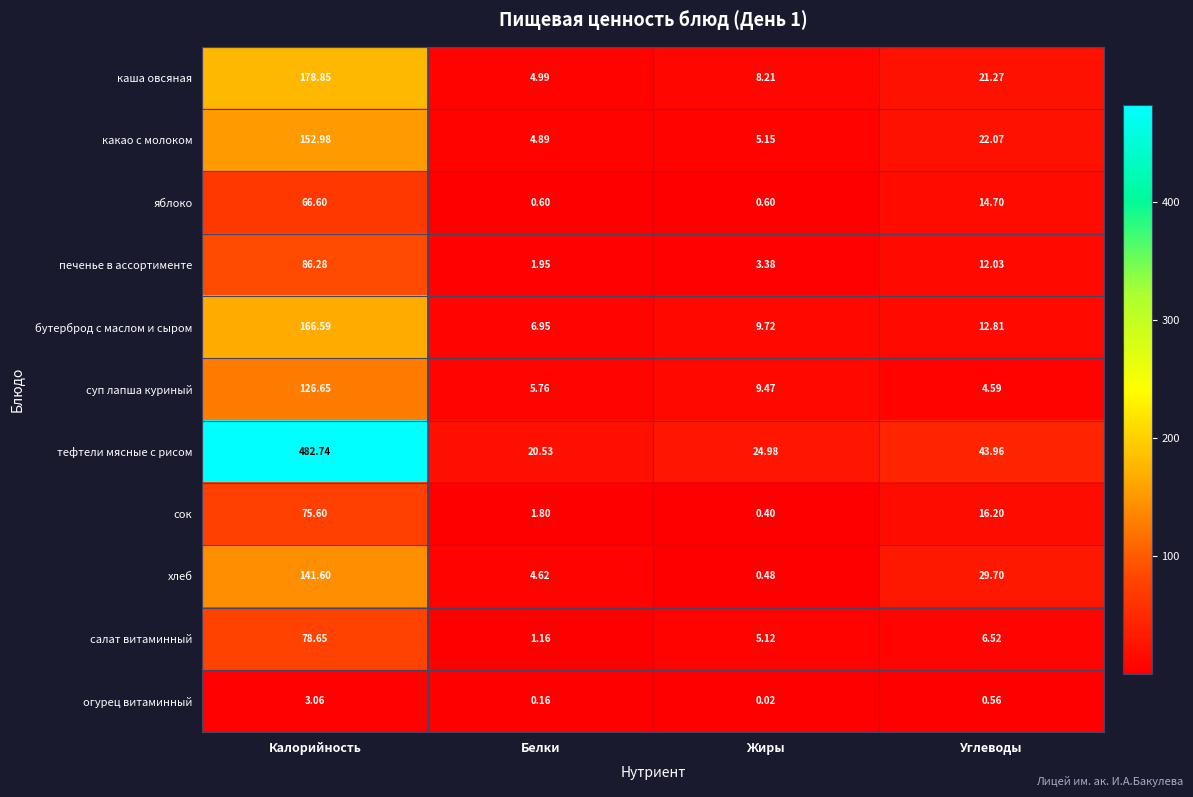

How many values in the бутерброд с маслом и сыром series are below 12?

2